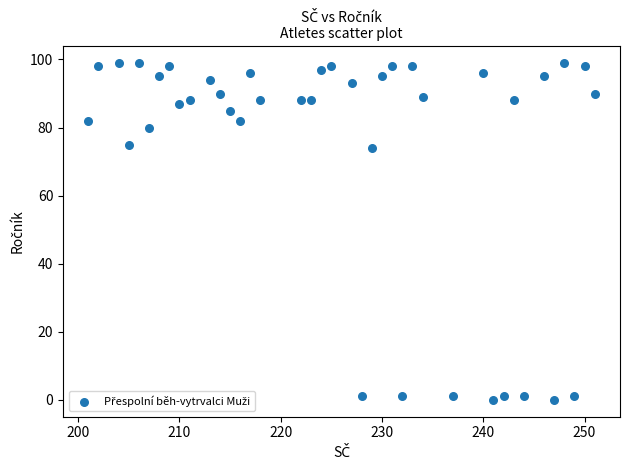

What is the range of X values (max minus min)?

50